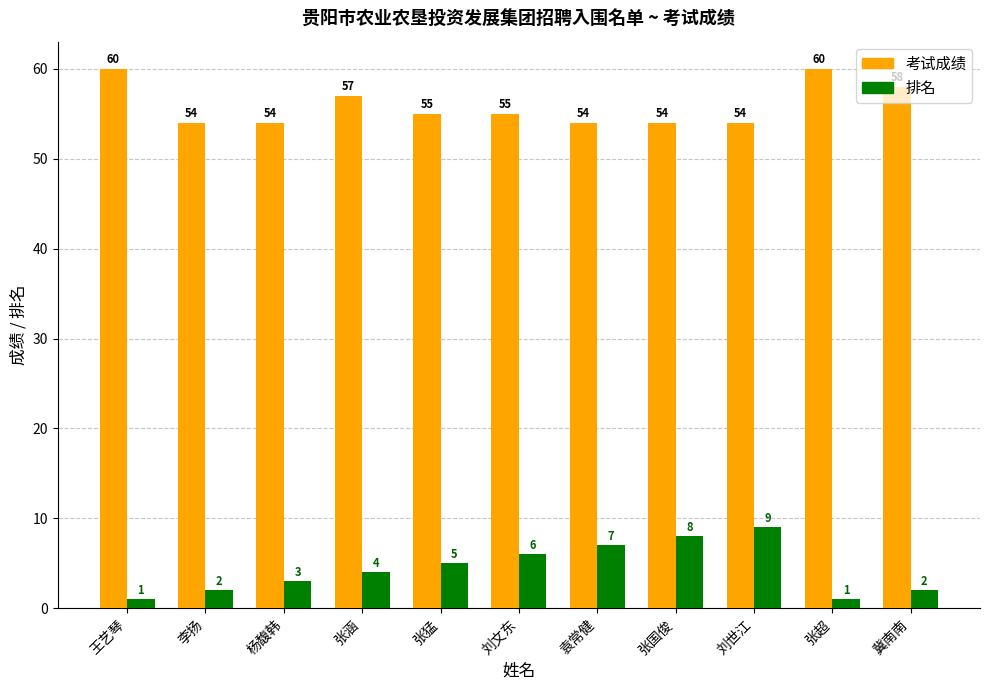

Reading left to right, what are all the values shown in this chart?

考试成绩: 王艺琴=60	李扬=54	杨馥韩=54	张涵=57	张猛=55	刘文东=55	袁常健=54	张国俊=54	刘世江=54	张超=60	冀南南=58
排名: 王艺琴=1	李扬=2	杨馥韩=3	张涵=4	张猛=5	刘文东=6	袁常健=7	张国俊=8	刘世江=9	张超=1	冀南南=2